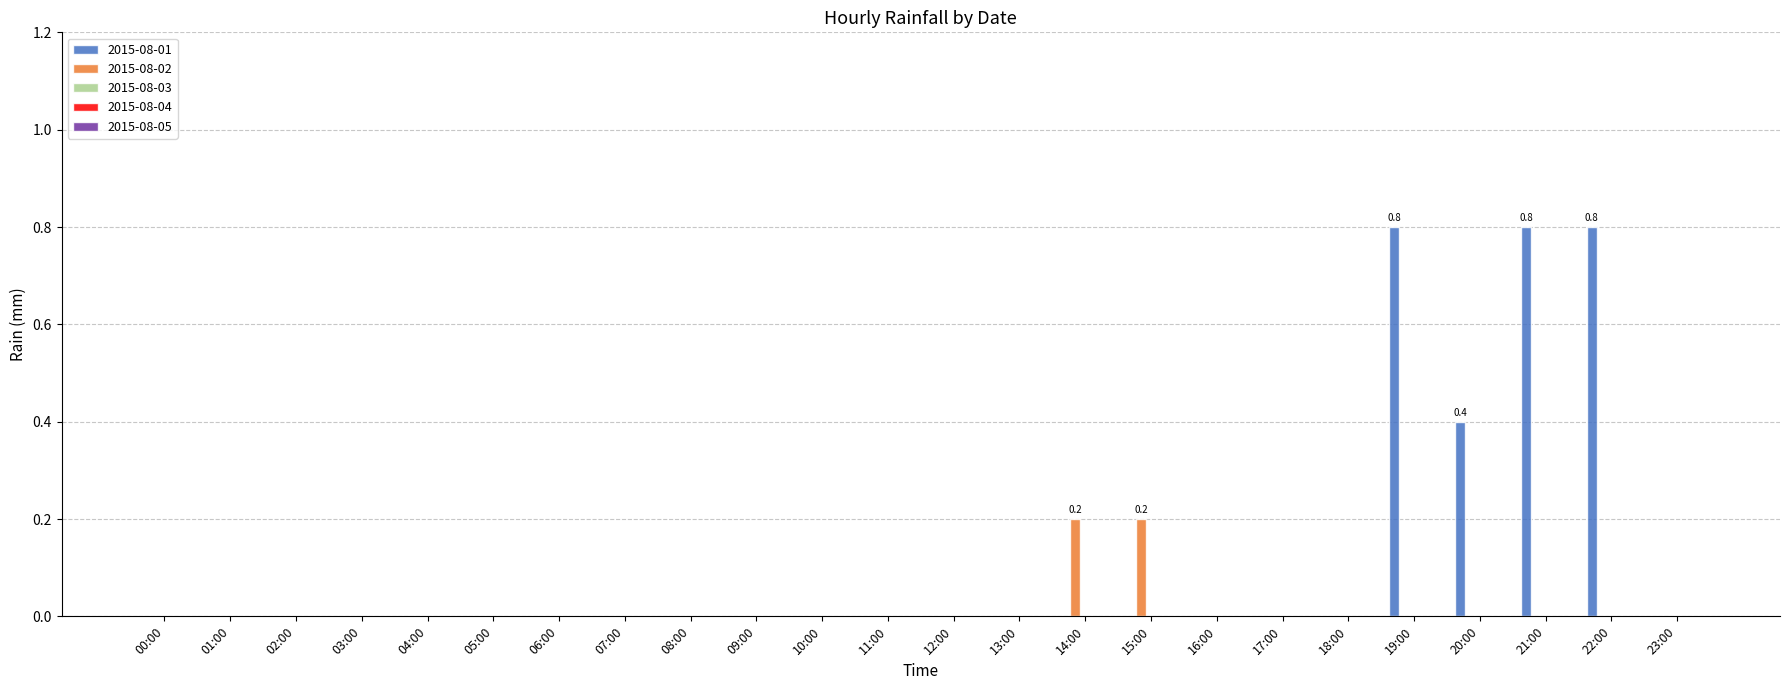

What is the highest value of the 2015-08-01 series?

0.8